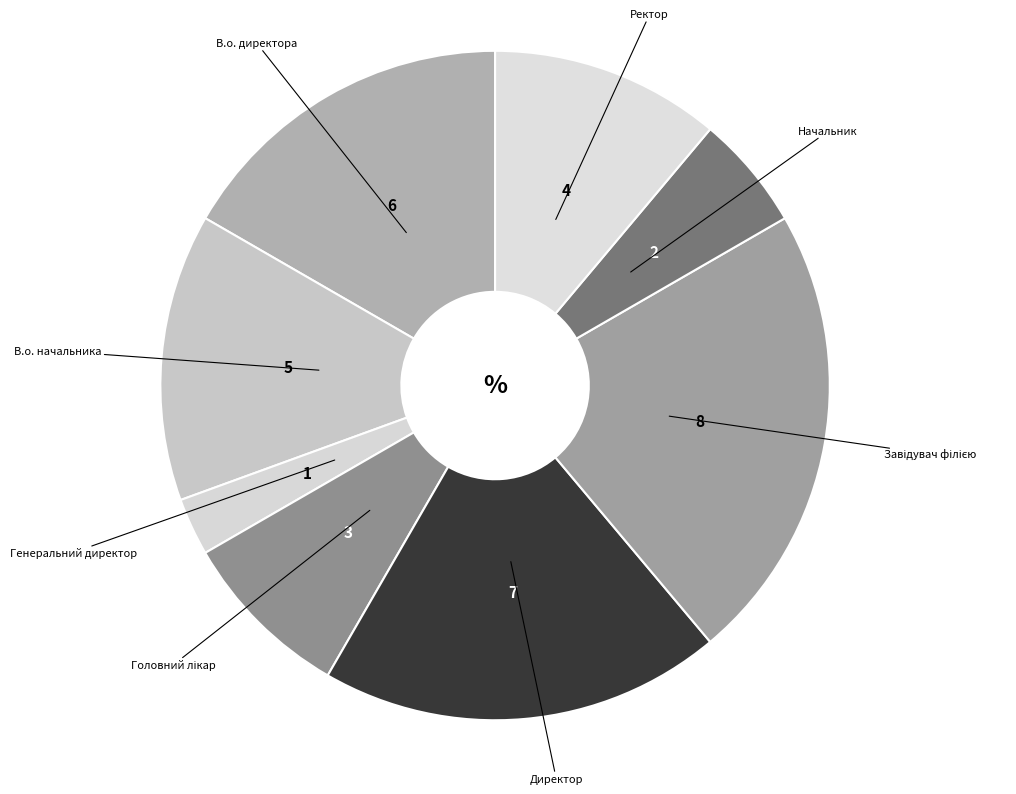

How many slices are in this pie chart?

8